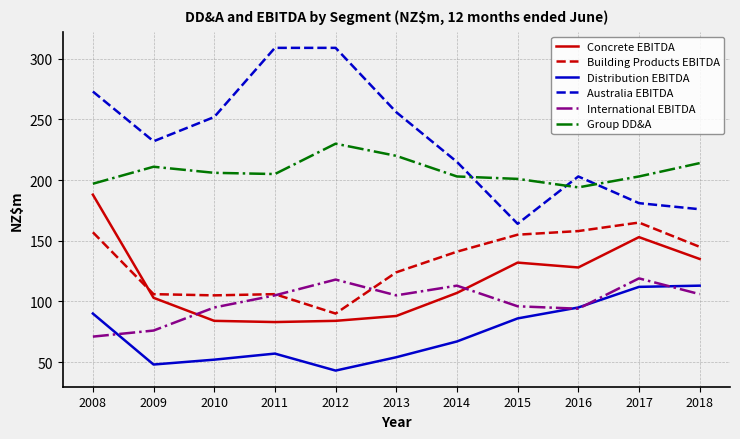

What is the lowest value of the Building Products EBITDA series?

90